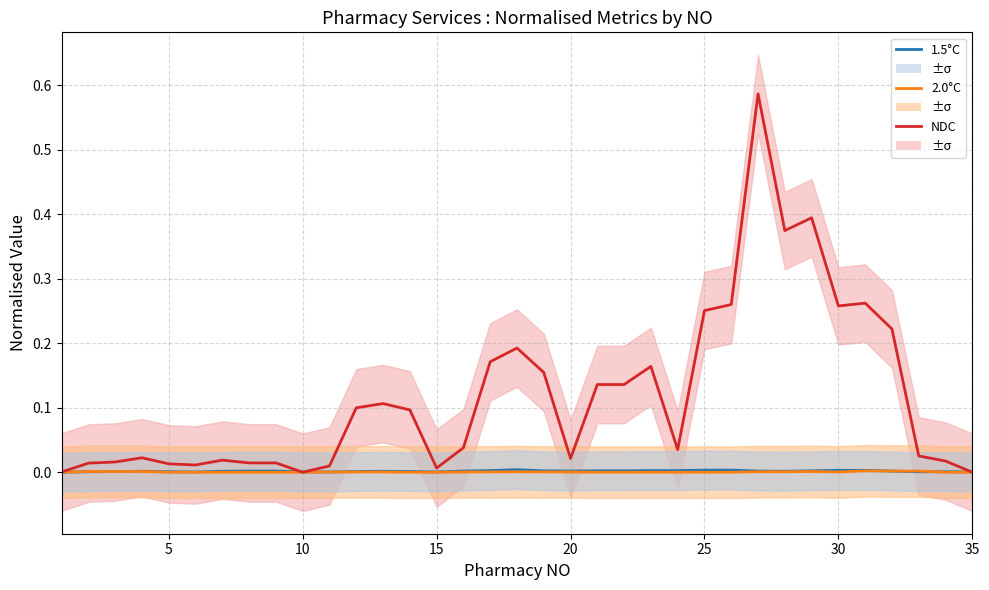

How many intersections are there between 1.5°C (col_24) and 2.0°C (col_21)?

3